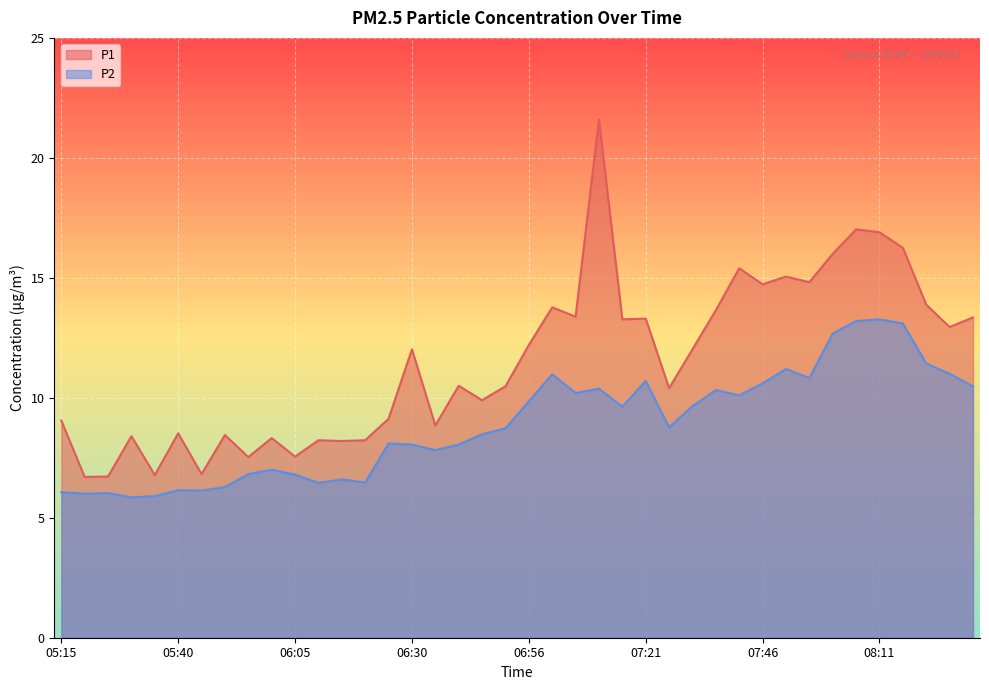

How many lines are shown in the chart?

2